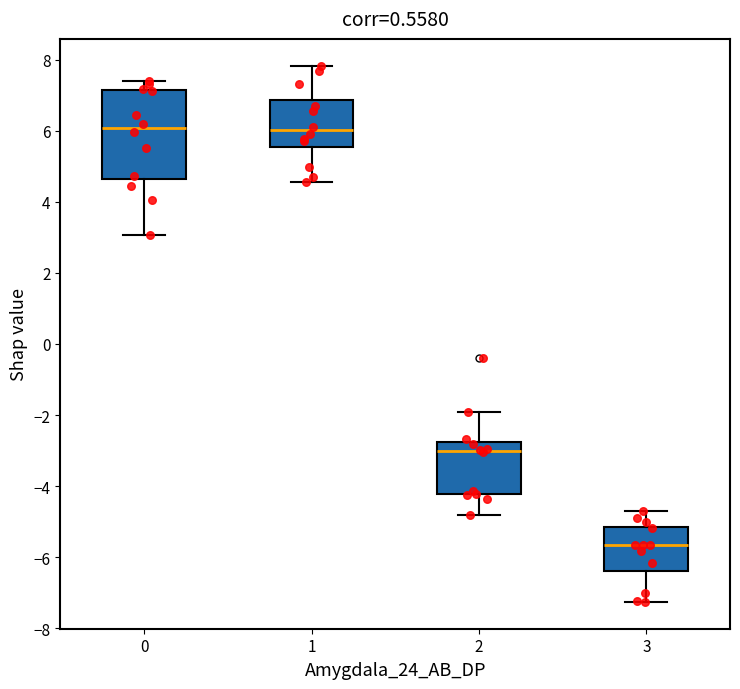

Reading left to right, transcribe this box plot: for each box, give where its median line is, the range the box spans, and where its two whiskers end, as read against the y-axis. The values are not printed on the chart, so give them approximately, as read against the axis.

0: median 6.0, box 4.6 to 7.2, whiskers 3.0 to 7.4
1: median 6.0, box 5.6 to 6.8, whiskers 4.6 to 7.8
2: median -3.0, box -4.2 to -2.8, whiskers -4.8 to -2.0
3: median -5.6, box -6.4 to -5.2, whiskers -7.2 to -4.6